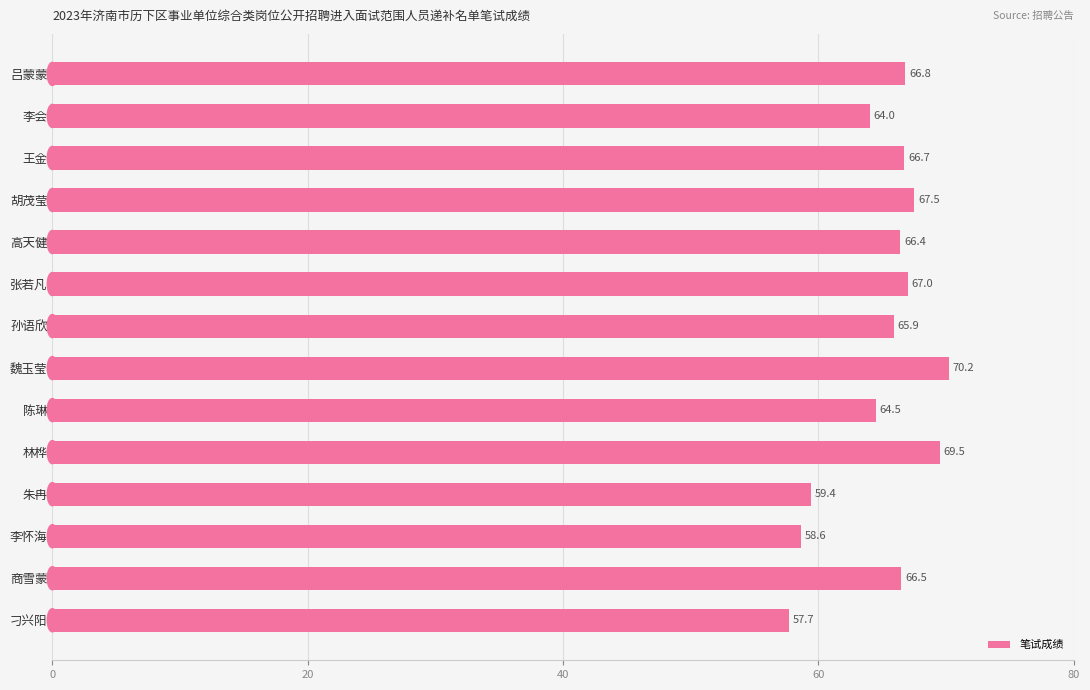

List the labels in order of value, largest first.

魏玉莹, 林桦, 胡茂莹, 张若凡, 吕蒙蒙, 王金, 商雪蒙, 高天健, 孙语欣, 陈琳, 李会, 朱冉, 李怀海, 刁兴阳